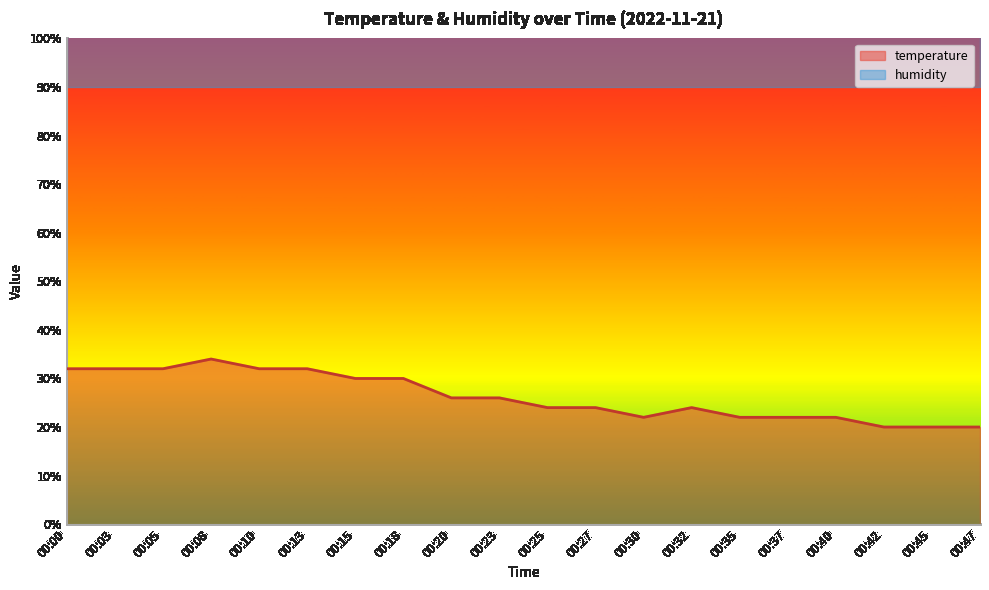

What is the minimum value shown in the chart?

20.0